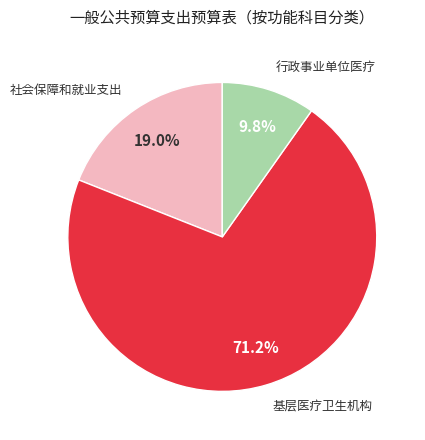

The 行政事业单位医疗 slice represents 10% of the pie. True or false?

True